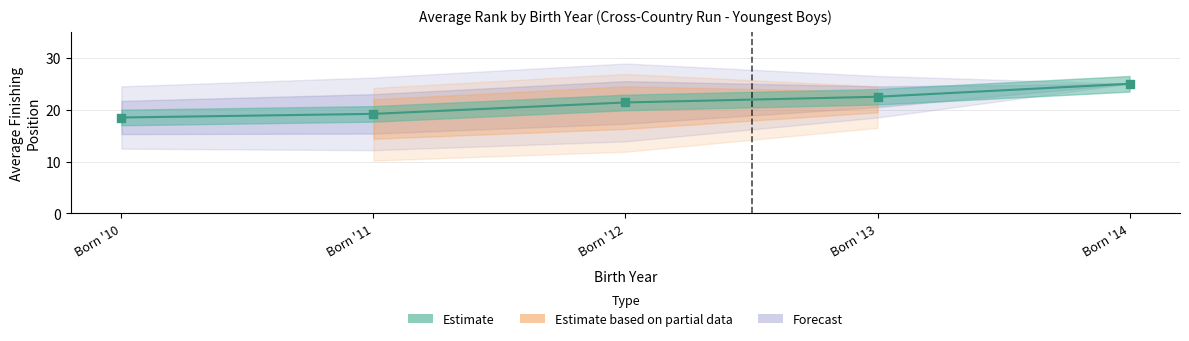

At how many categories does at least one series exceed 25?

5